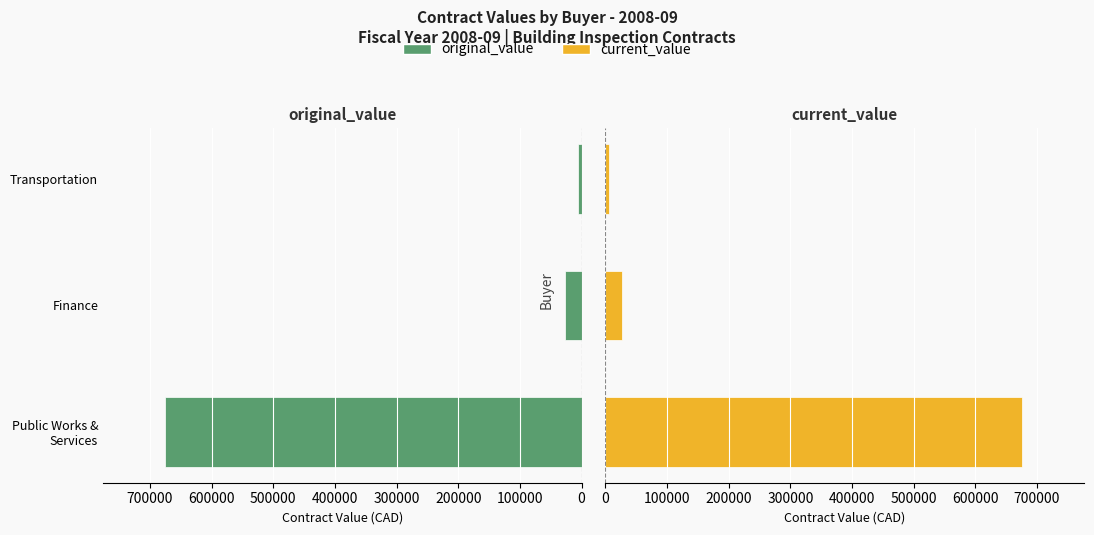

The original_value series shows 26535.0 at Finance. True or false?

True